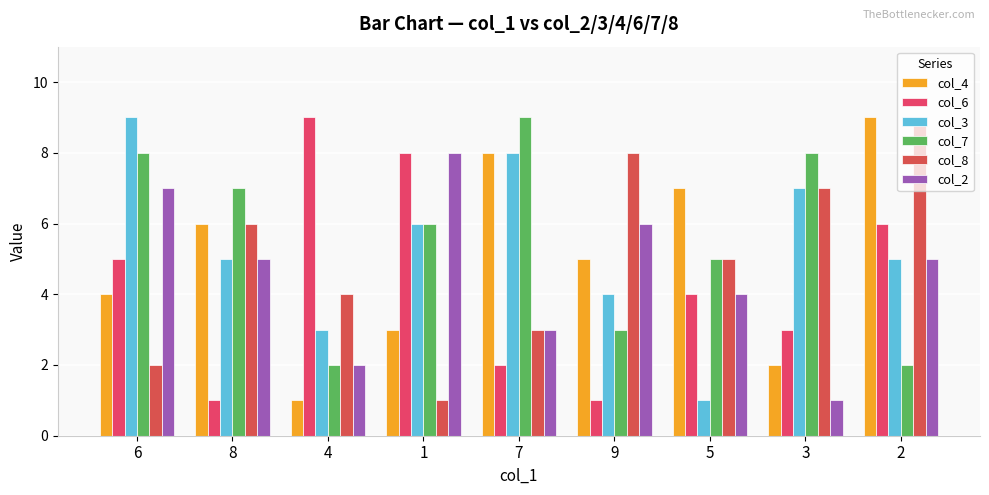

True or false: col_2 has a value of 5 at 8.

True